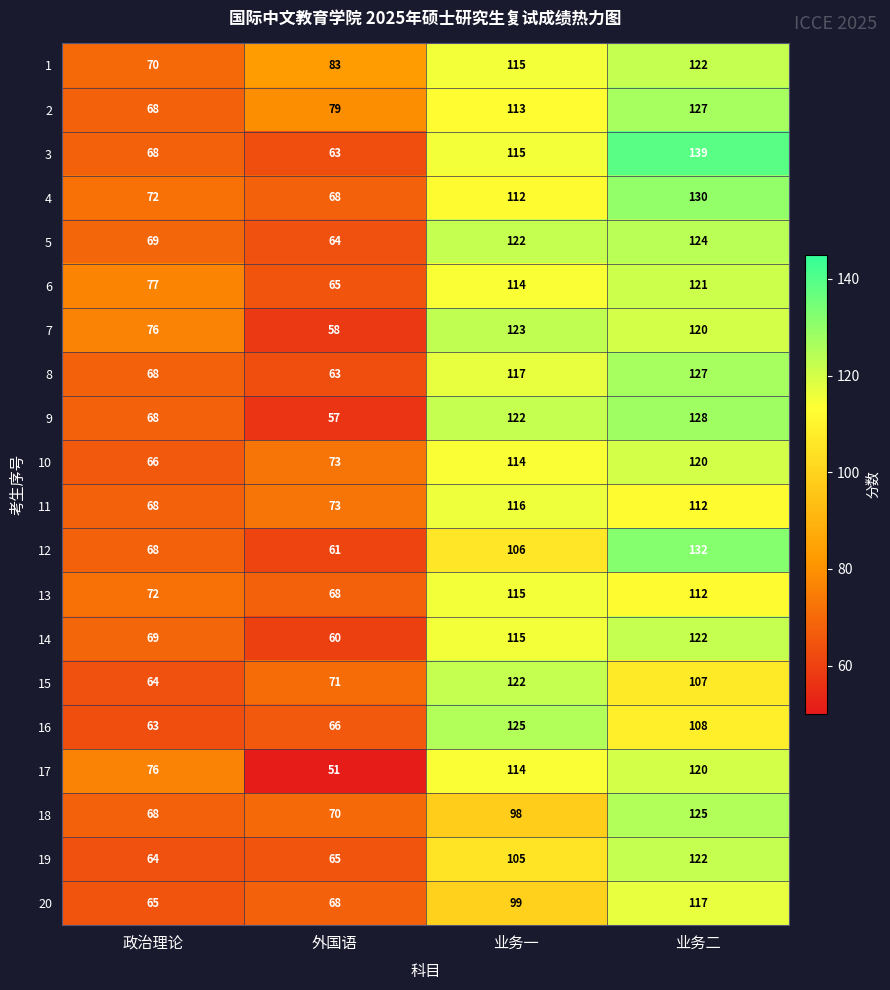

Count the number of categories in the chart.

4